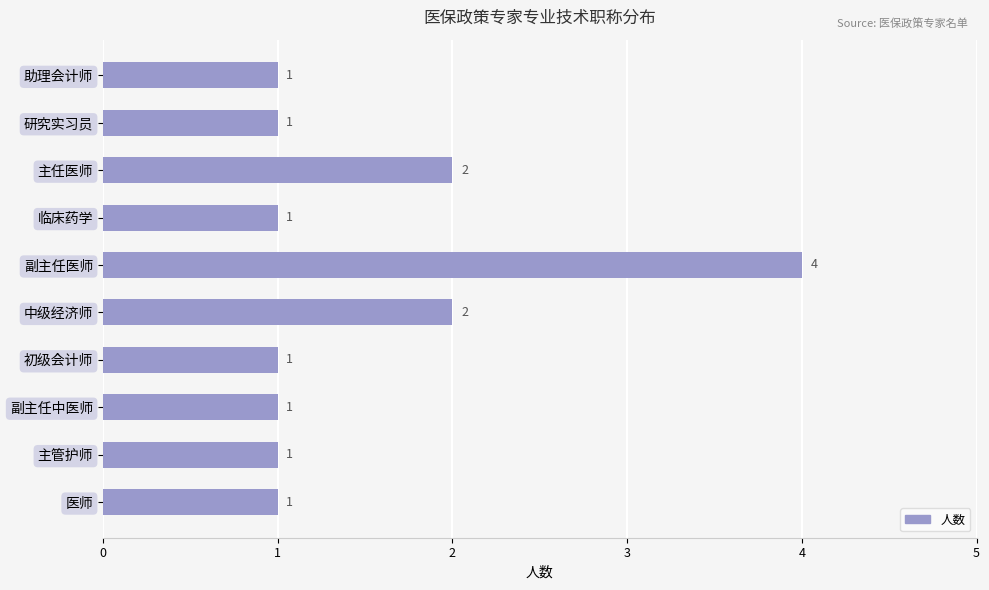

The chart shows a value of 2 at 中级经济师. True or false?

True